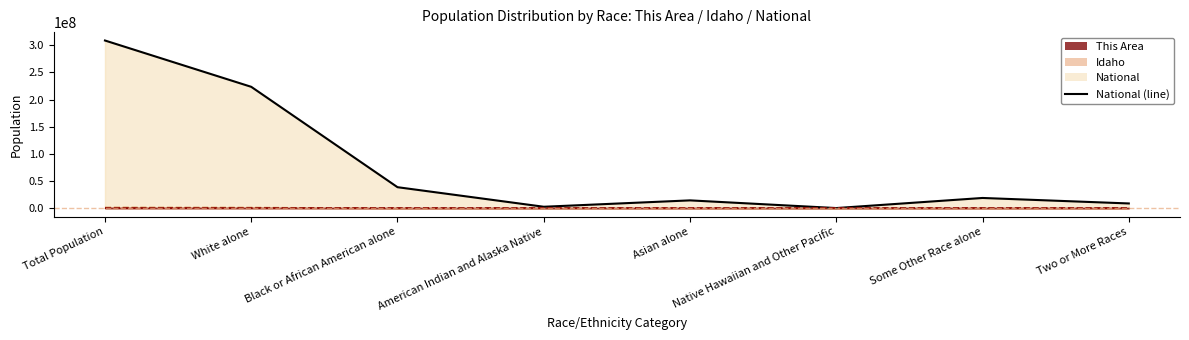

Is the value of National (line) at Native Hawaiian and Other Pacific greater than the value of This Area (line) at Two or More Races?

Yes